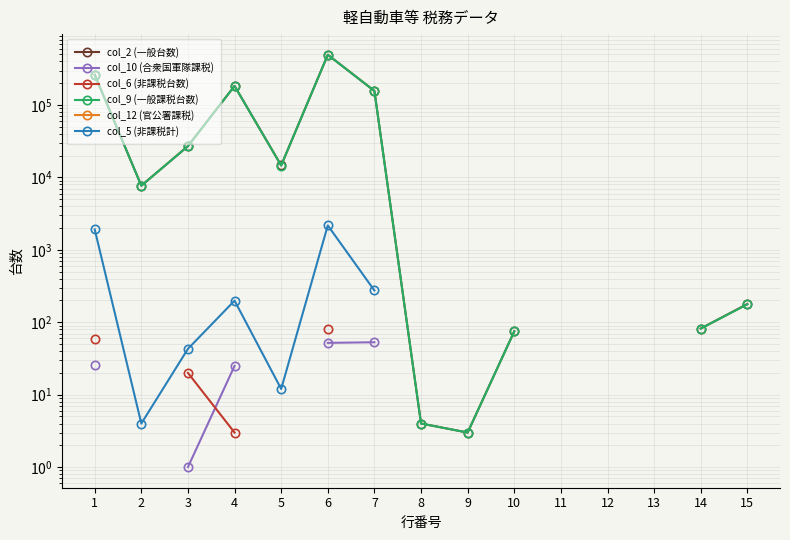

Which has a higher value, 14 or 8?

14